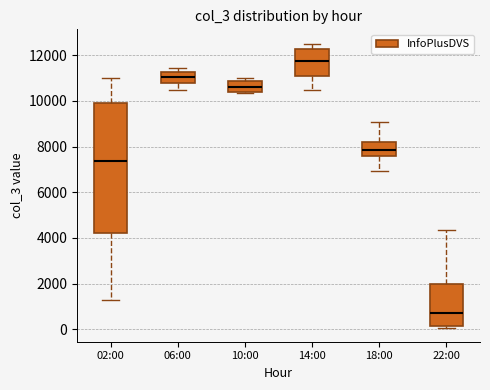

Reading left to right, transcribe this box plot: for each box, give where its median line is, the range the box spans, and where its two whiskers end, as read against the y-axis. The values are not printed on the chart, so give them approximately, as read against the axis.

02:00: median 7400, box 4200 to 10000, whiskers 1200 to 11000
06:00: median 11000, box 10800 to 11200, whiskers 10400 to 11400
10:00: median 10600, box 10400 to 10800, whiskers 10400 to 11000
14:00: median 11800, box 11000 to 12200, whiskers 10600 to 12600
18:00: median 7800, box 7600 to 8200, whiskers 7000 to 9000
22:00: median 800, box 200 to 2000, whiskers 0 to 4400